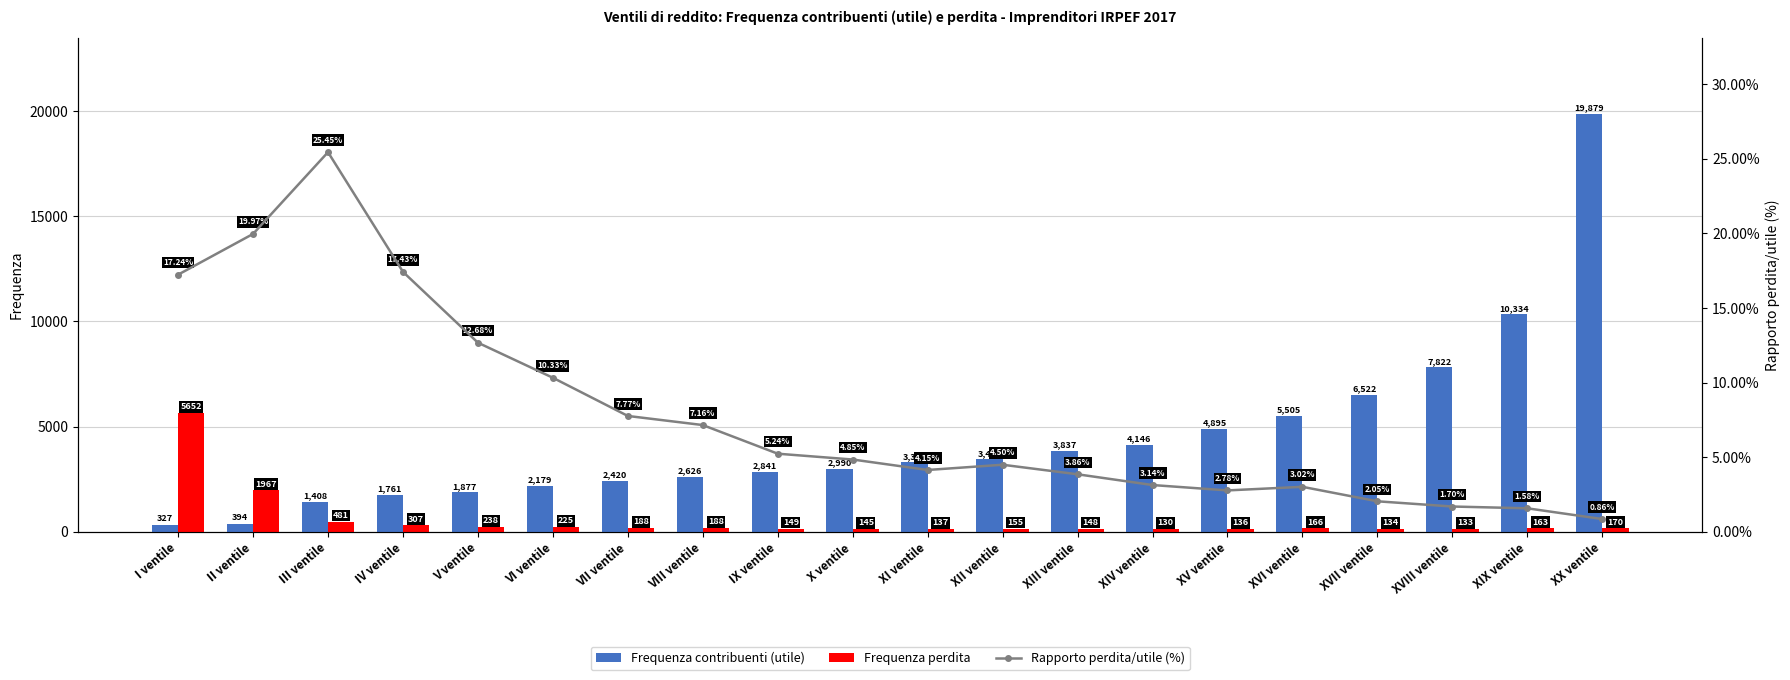

How many categories are shown in the chart?

20